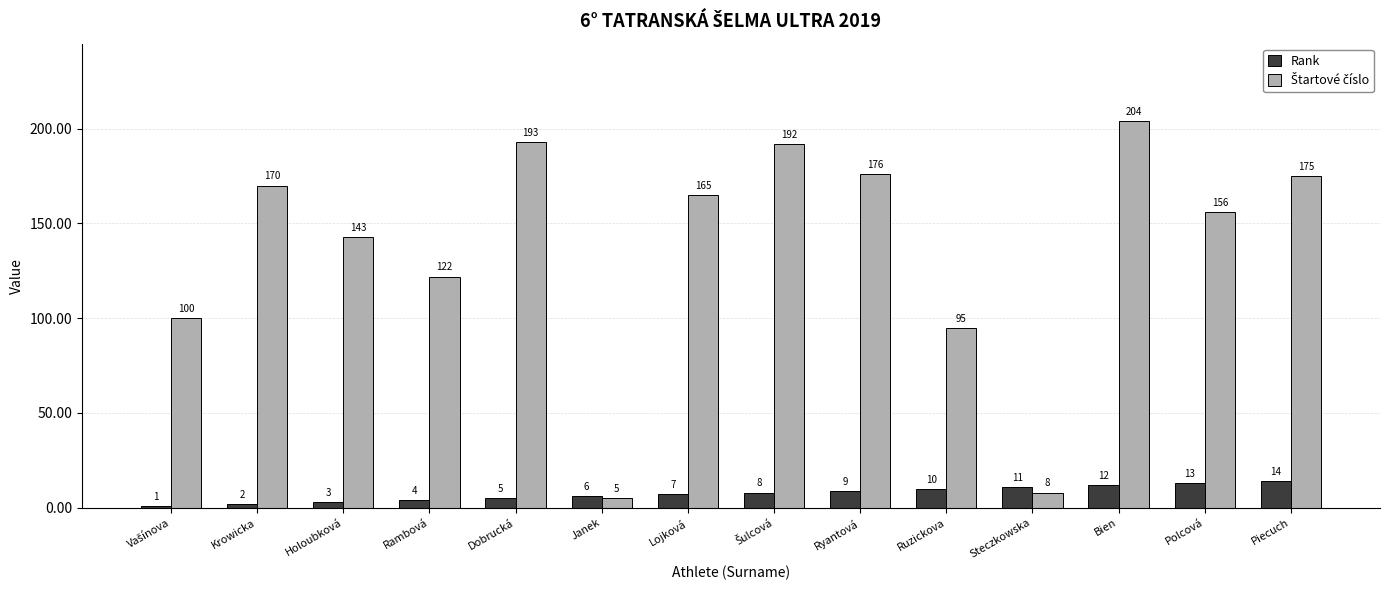

At how many categories does at least one series exceed 19?

12